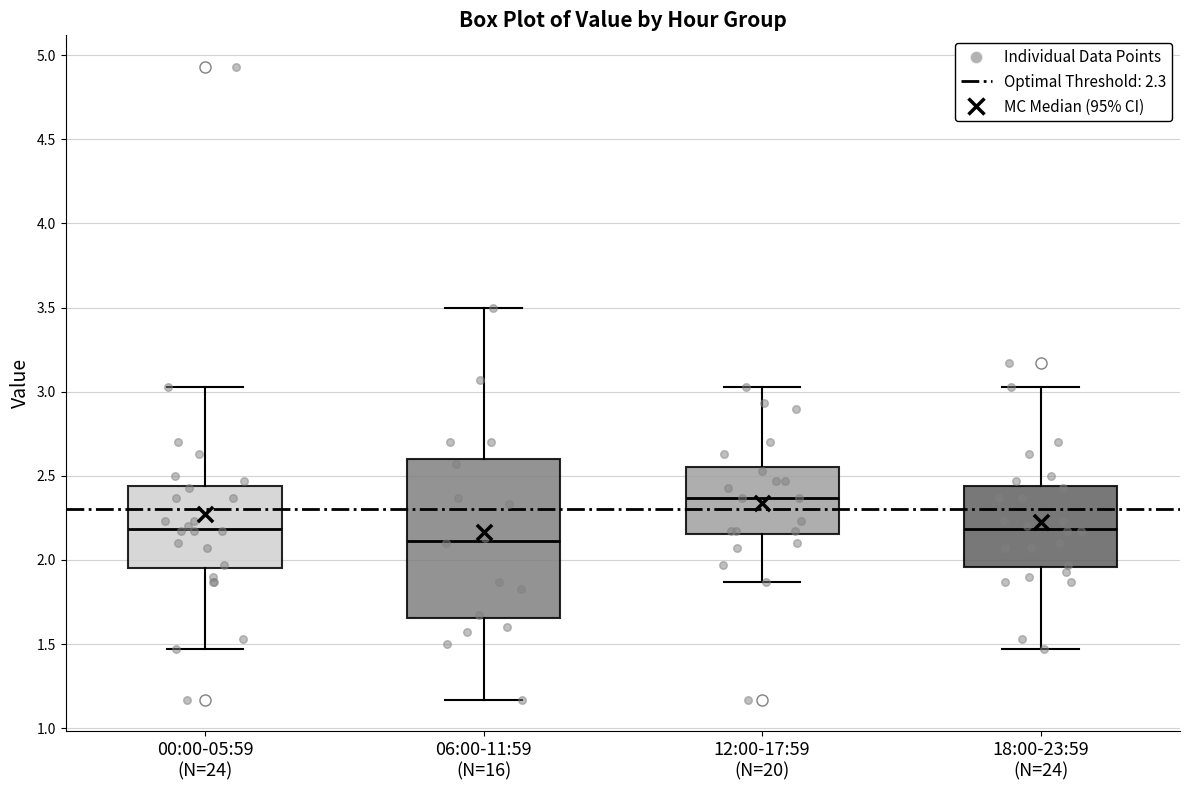

Comparing the boxes themselves (not the whiskers), which one is the tallest?

06:00-11:59 (N=16)